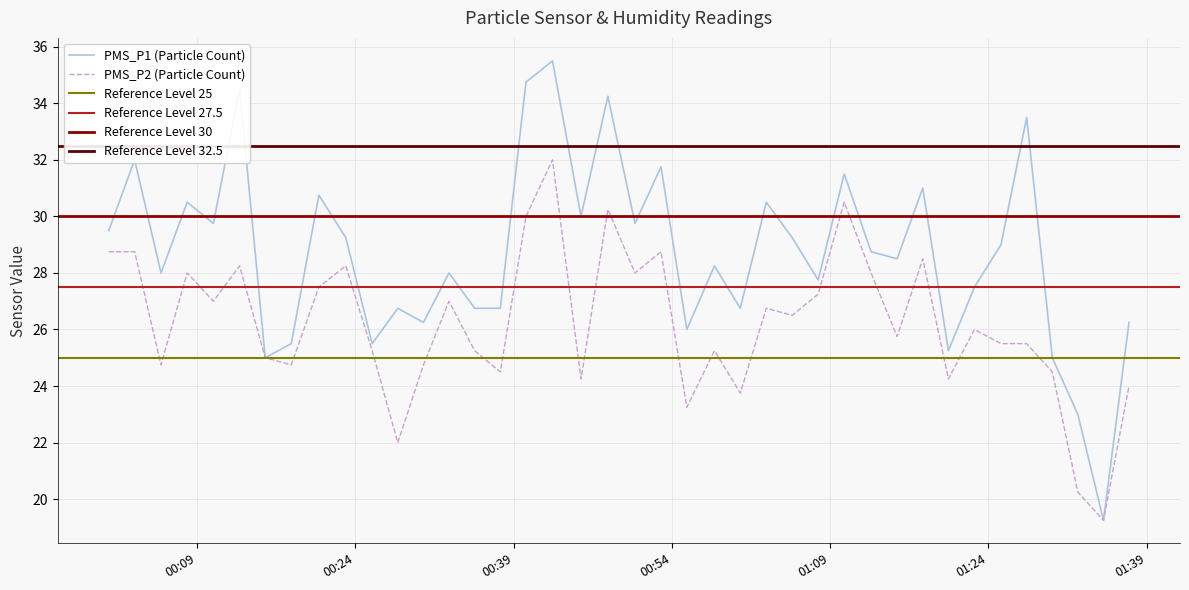

How many lines are shown in the chart?

2